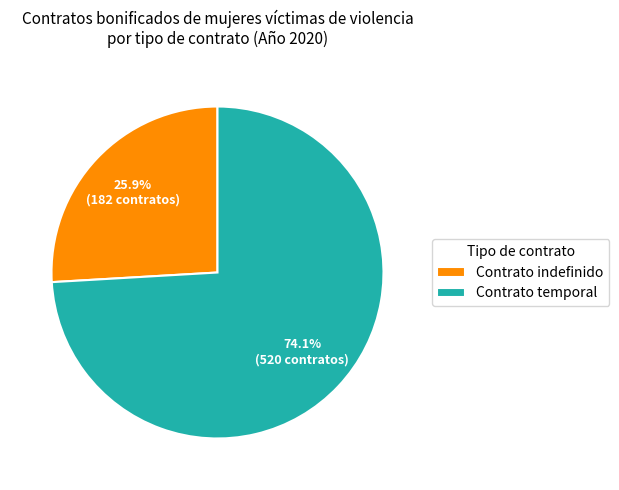

Does Contrato temporal represent more than half of the total?

Yes